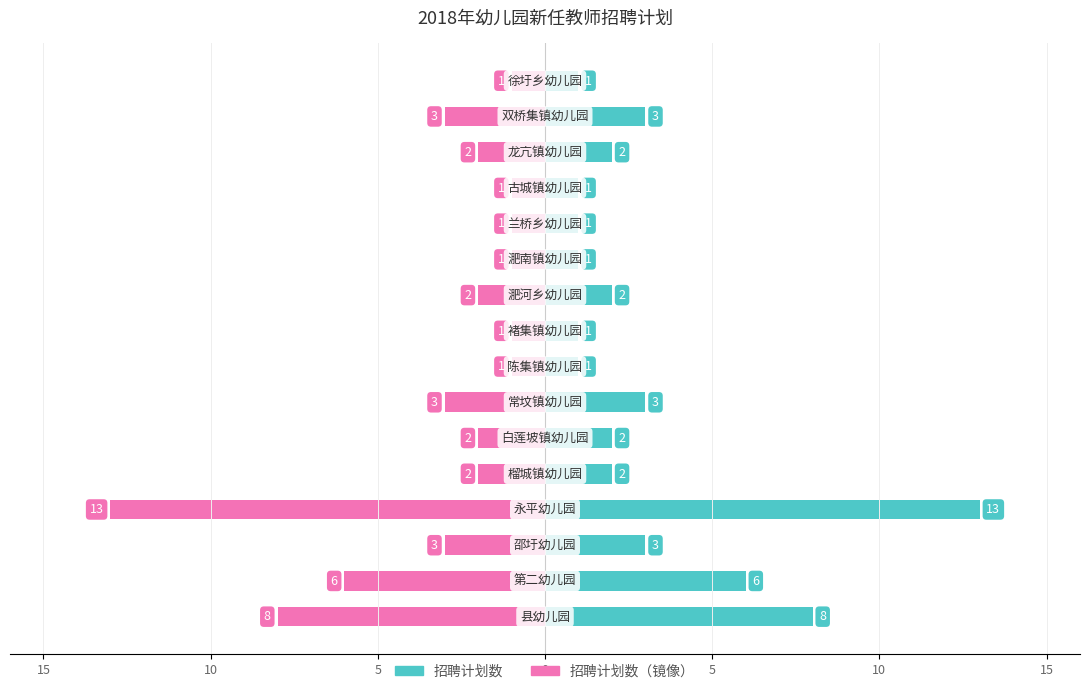

What is the spread (max minus min) of values at 10?

12